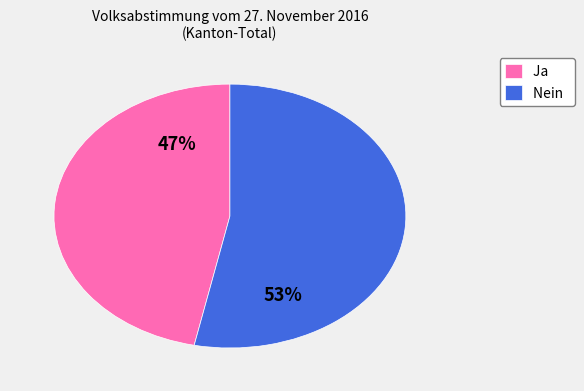

Approximately how many times larger is the value at Ja compared to Nein?

0.9